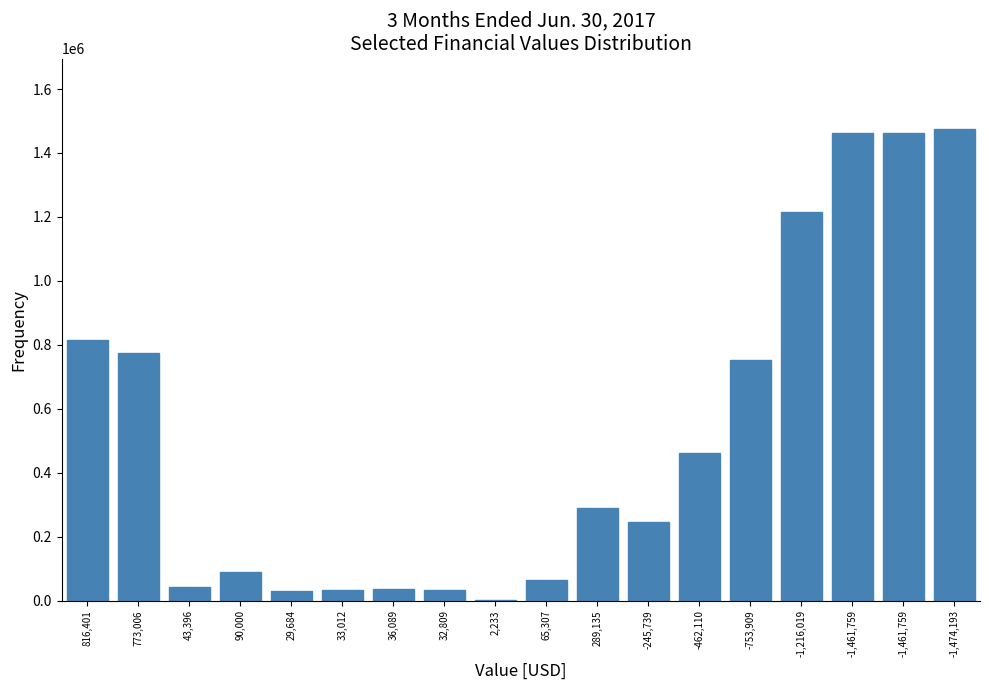

How many series are shown in this chart?

1